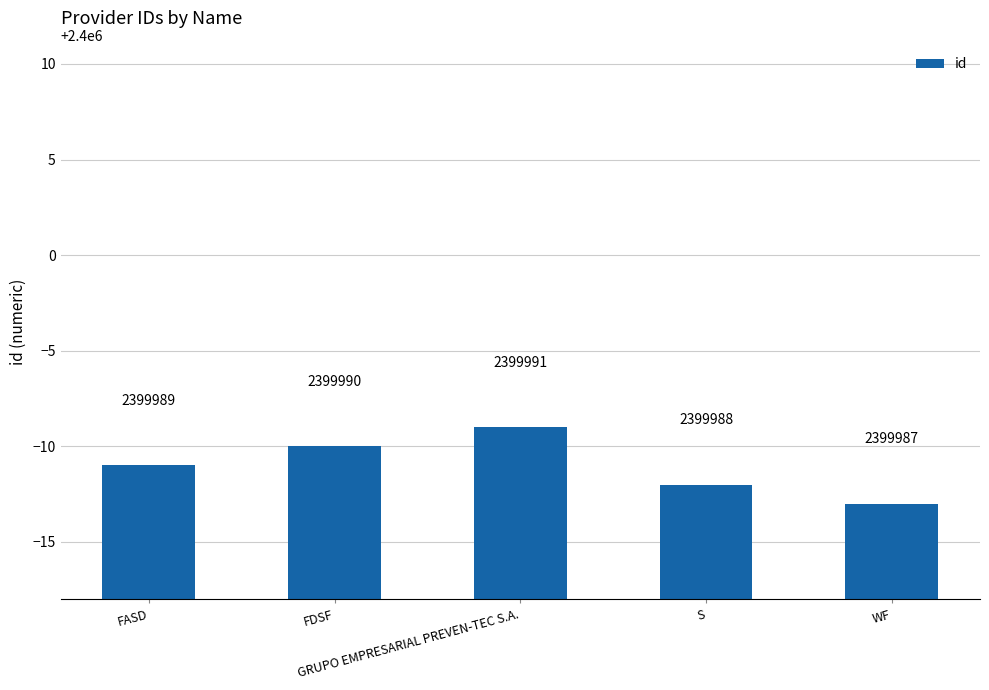

Is it true that the value at FDSF is 3127833?

False